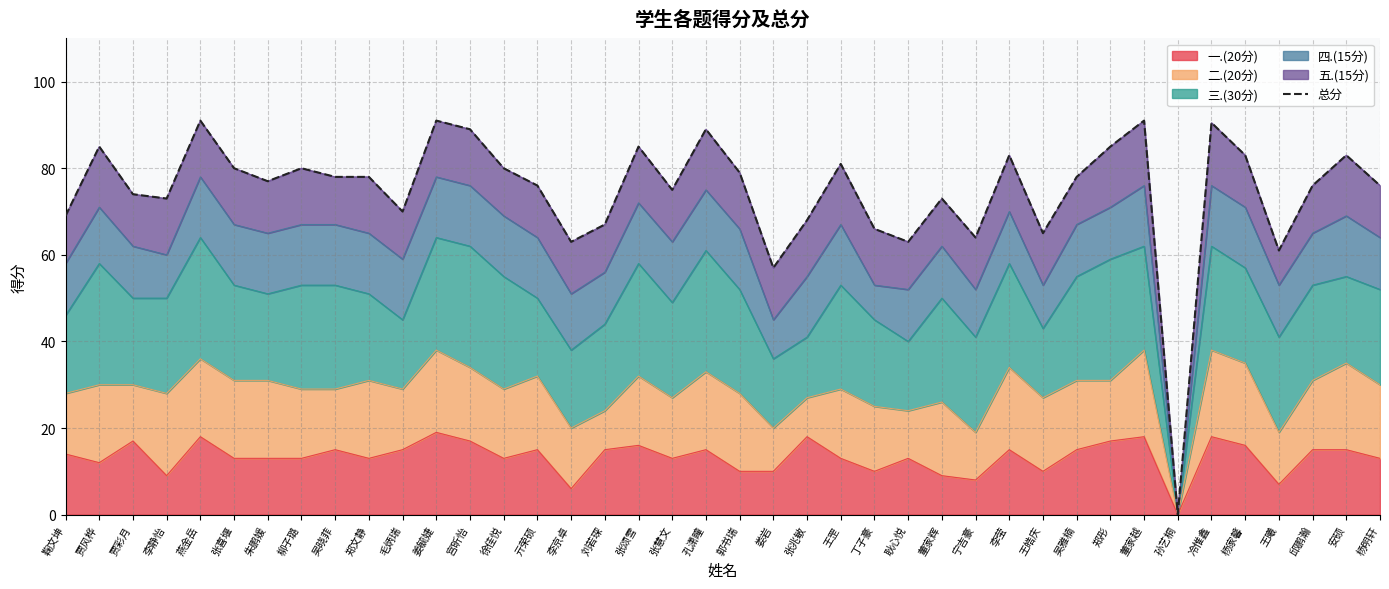

Reading right to left, list all the values displayed in this chart.

76.0	83.0	76.0	61.0	83.0	90.5	0.0	91.0	85.0	78.0	65.0	83.0	64.0	73.0	63.0	66.0	81.0	68.0	57.0	79.0	89.0	75.0	85.0	67.0	63.0	76.0	80.0	89.0	91.0	70.0	78.0	78.0	80.0	77.0	80.0	91.0	73.0	74.0	85.0	69.0